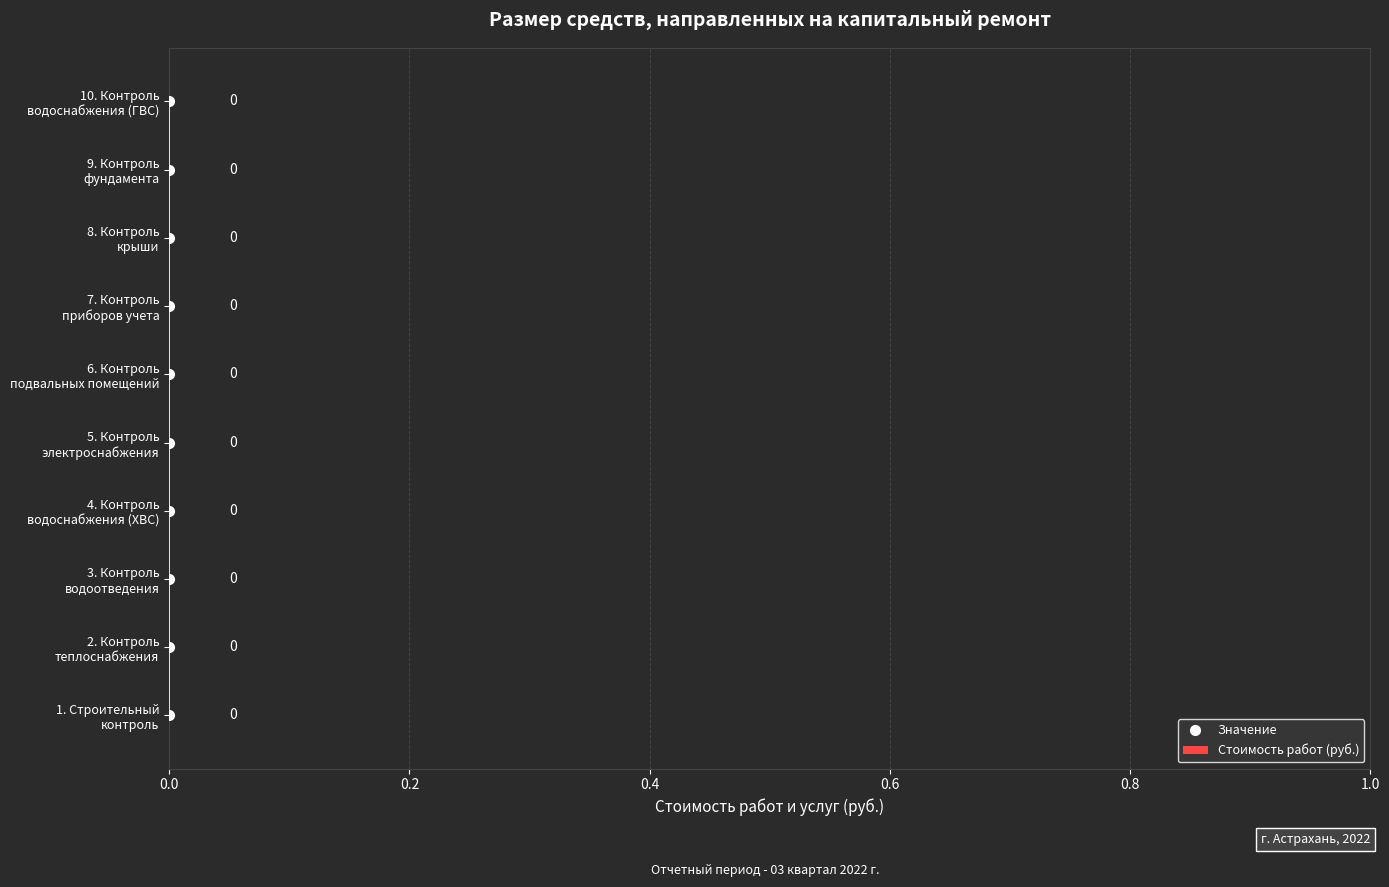

Between 0.2 and 0.8, which series saw the biggest shift?

Значение